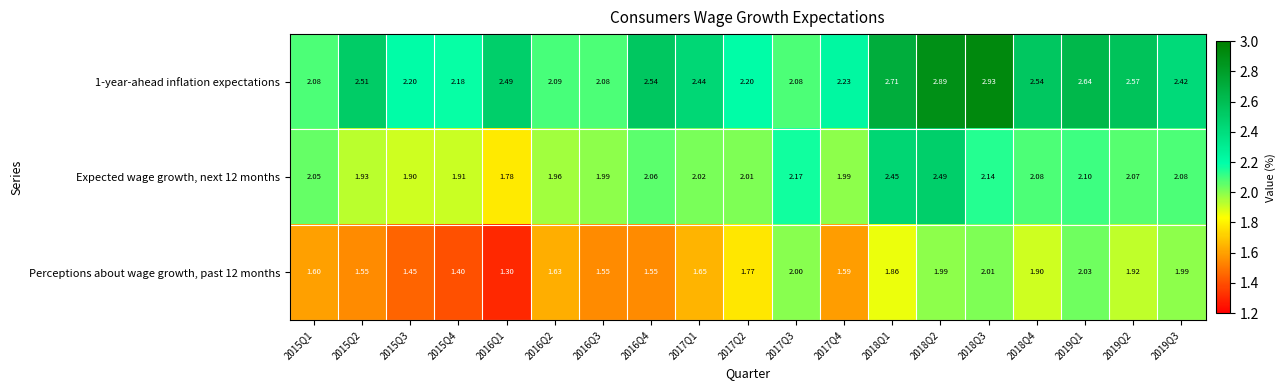

Is the value of 1-year-ahead inflation expectations at 2018Q2 greater than the value of Expected wage growth, next 12 months at 2017Q3?

Yes